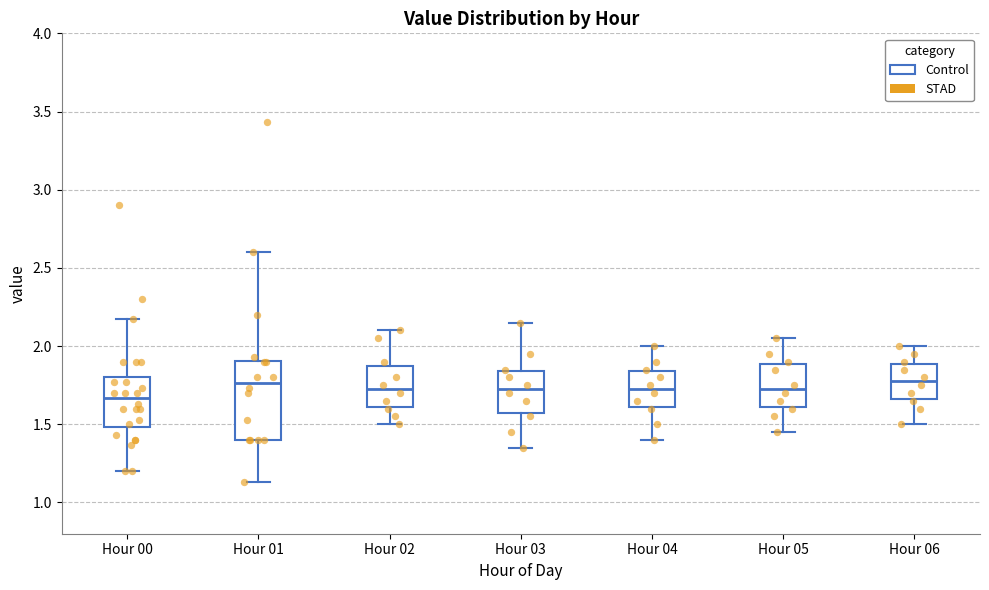

Where does the upper whisker of the box for Hour 05 end on the y-axis? The values are not printed on the chart, so give them approximately, as read against the axis.

2.05